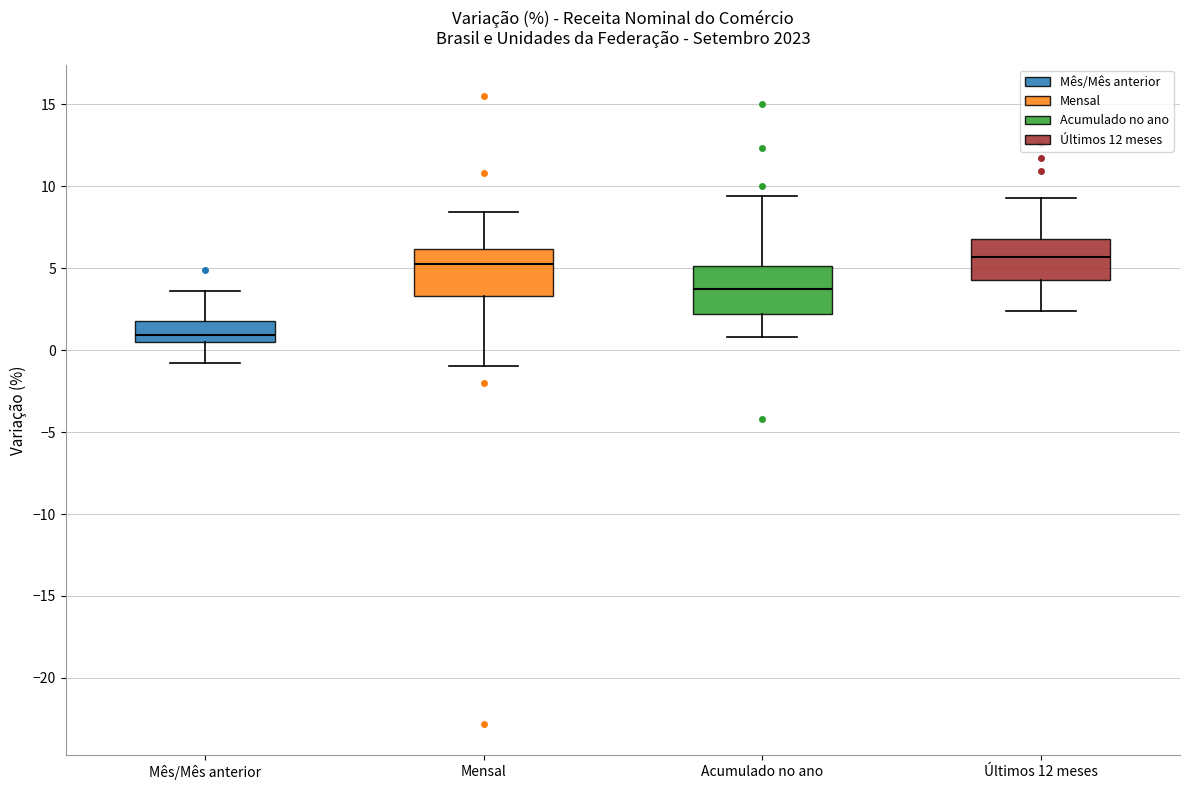

Where does the median line of the box for Acumulado no ano sit on the y-axis? The values are not printed on the chart, so give them approximately, as read against the axis.

4.0